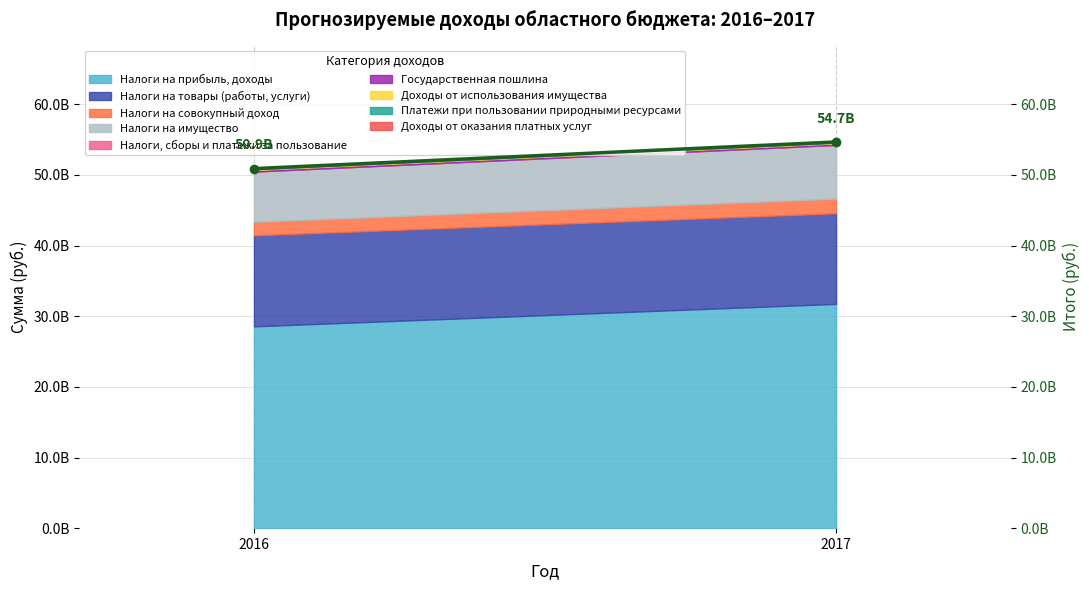

Rank the categories by value from highest to lowest.

2017, 2016